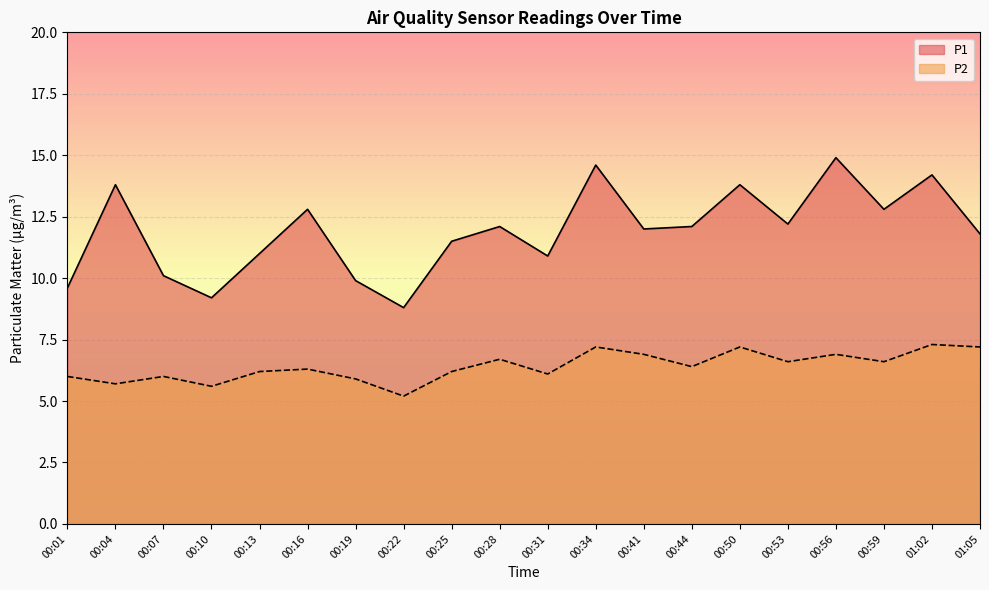

What is the total value across all series at 01:05?

19.0